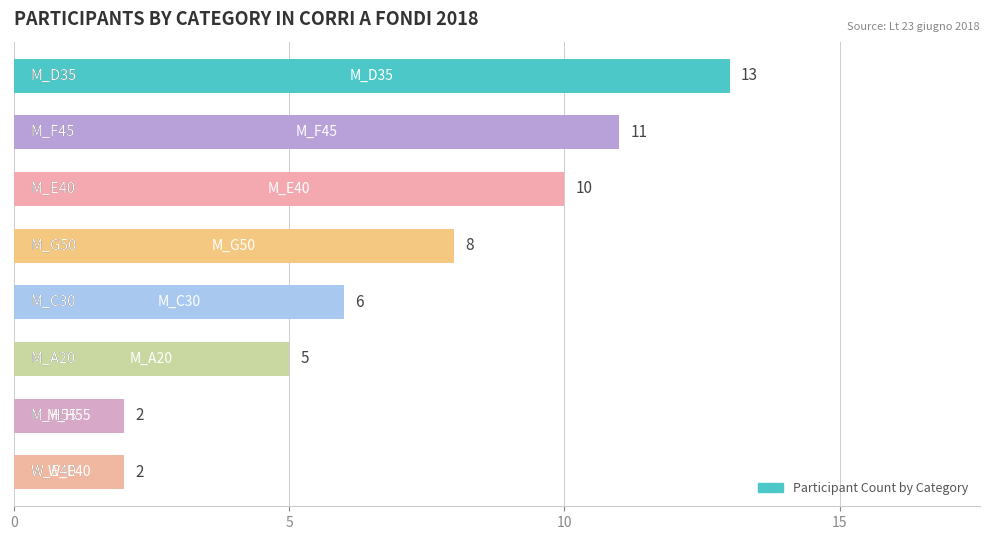

What is the maximum value shown in the chart?

13